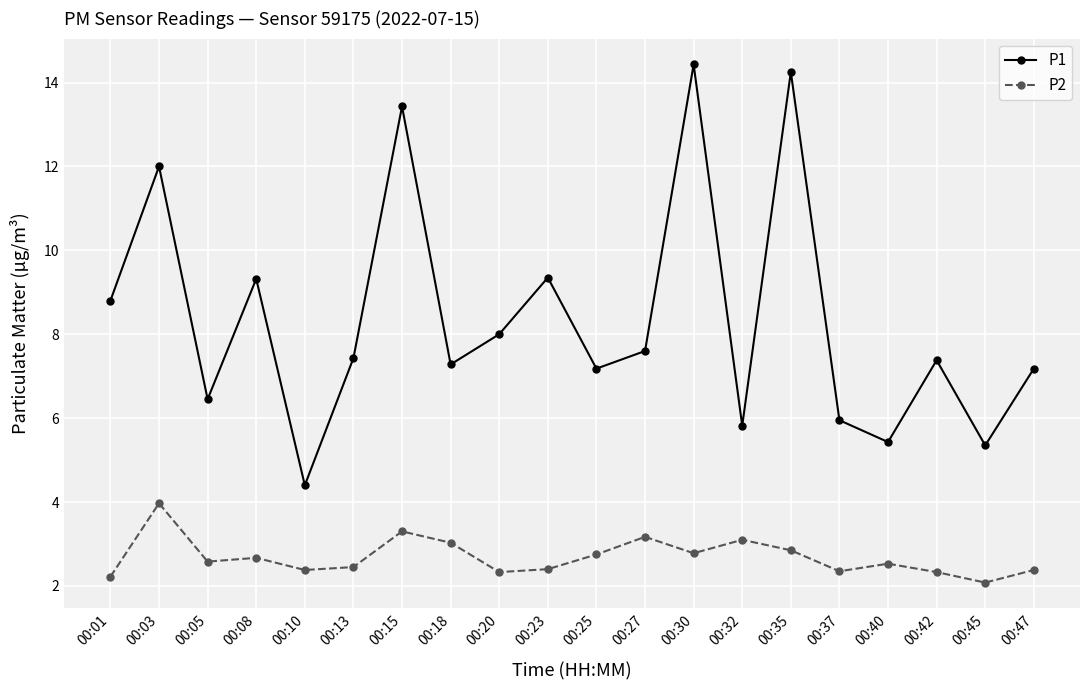

What is the approximate value of P1 at 00:01?

8.8